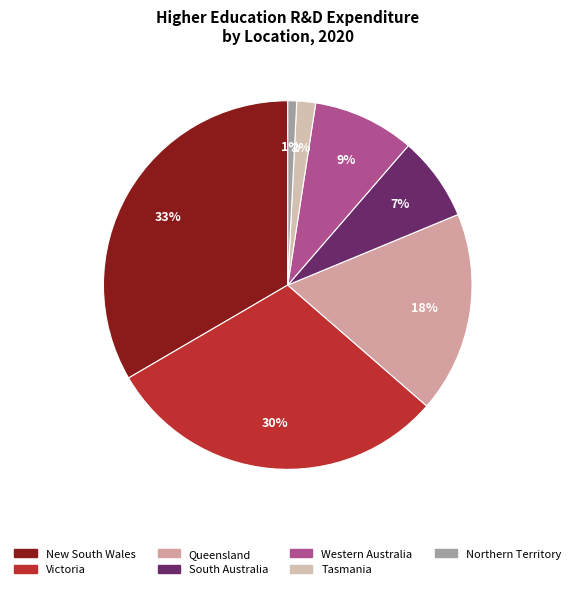

To the nearest percent, what is the average slice percentage?

14%